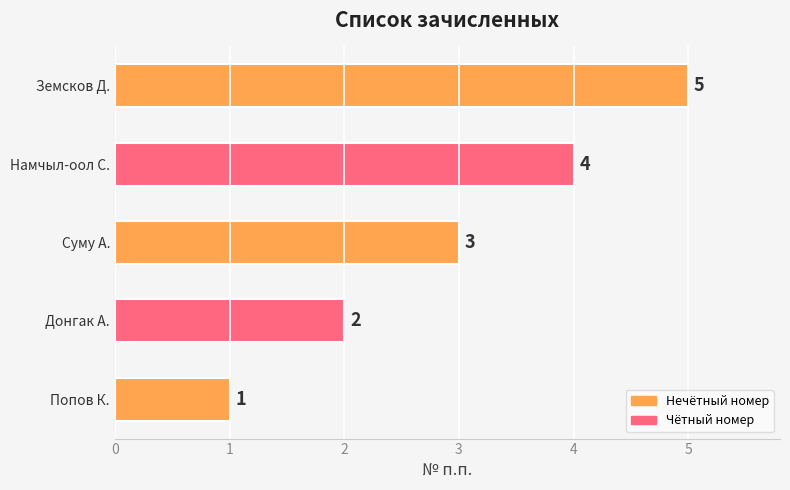

Between Донгак А. and Земсков Д., which is larger?

Земсков Д.